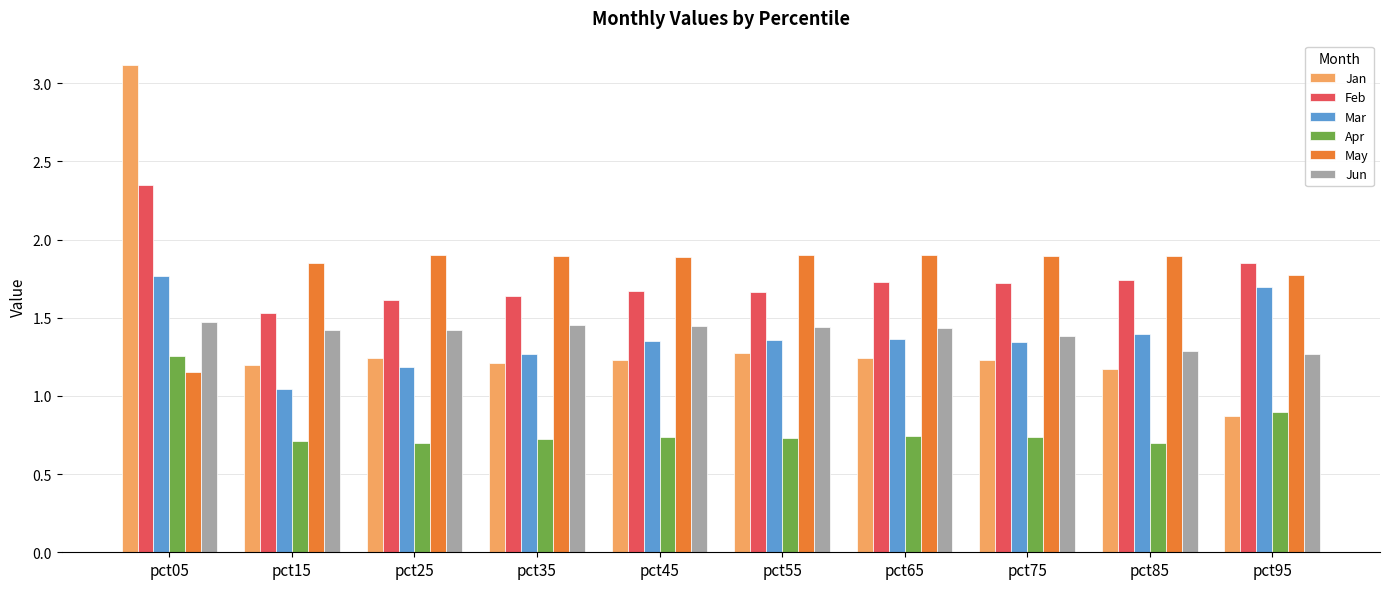

How many Feb values are between 1 and 2?

9